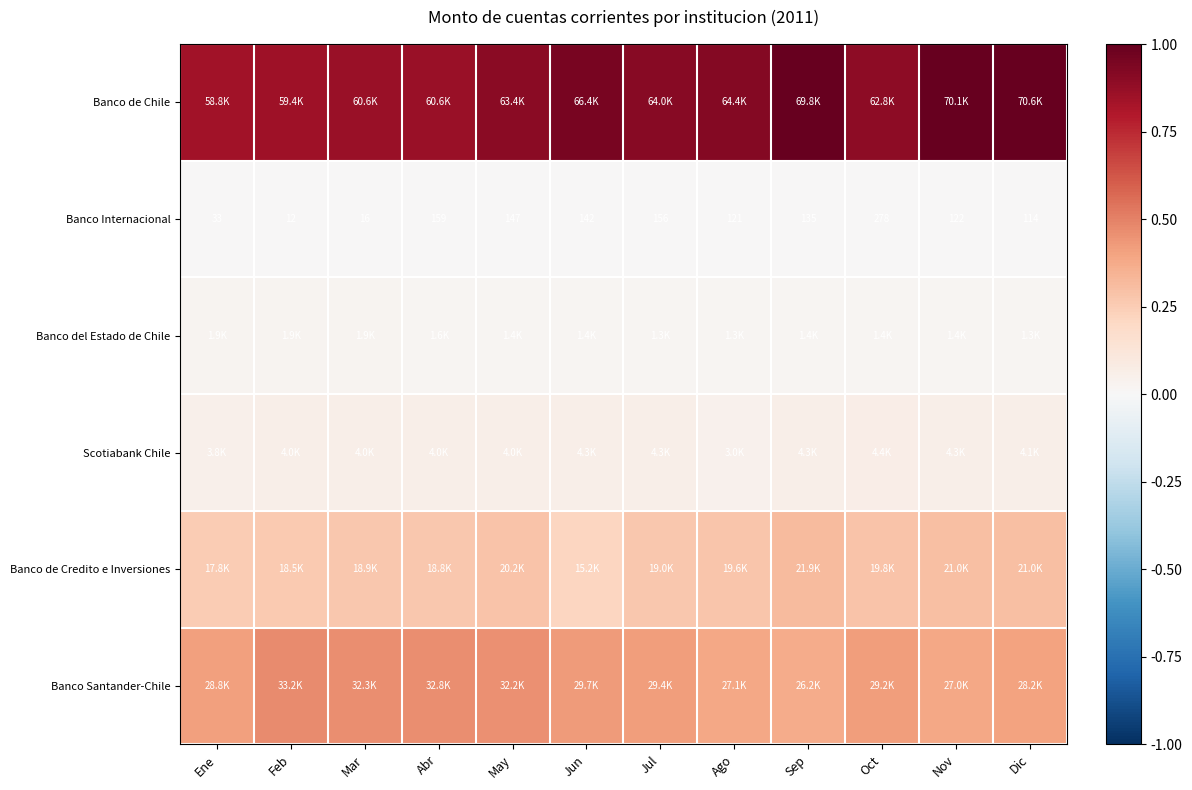

List the series in order of their peak value, lowest first.

Banco Internacional, Banco del Estado de Chile, Scotiabank Chile, Banco de Credito e Inversiones, Banco Santander-Chile, Banco de Chile